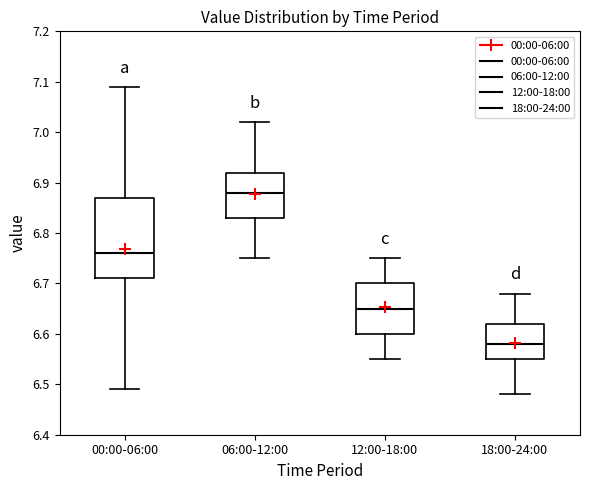

Where does the upper whisker of the box for 18:00-24:00 end on the y-axis? The values are not printed on the chart, so give them approximately, as read against the axis.

6.68